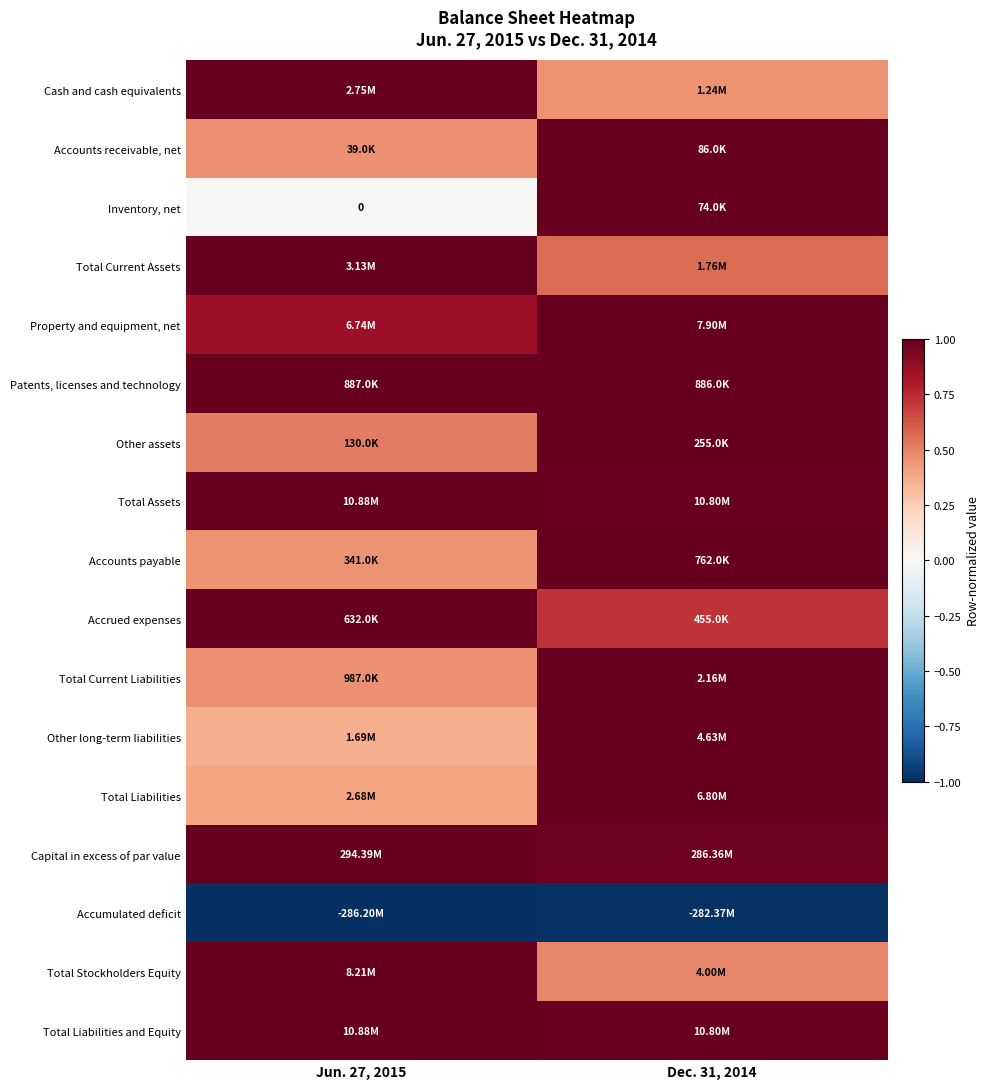

How many categories are shown in the chart?

2